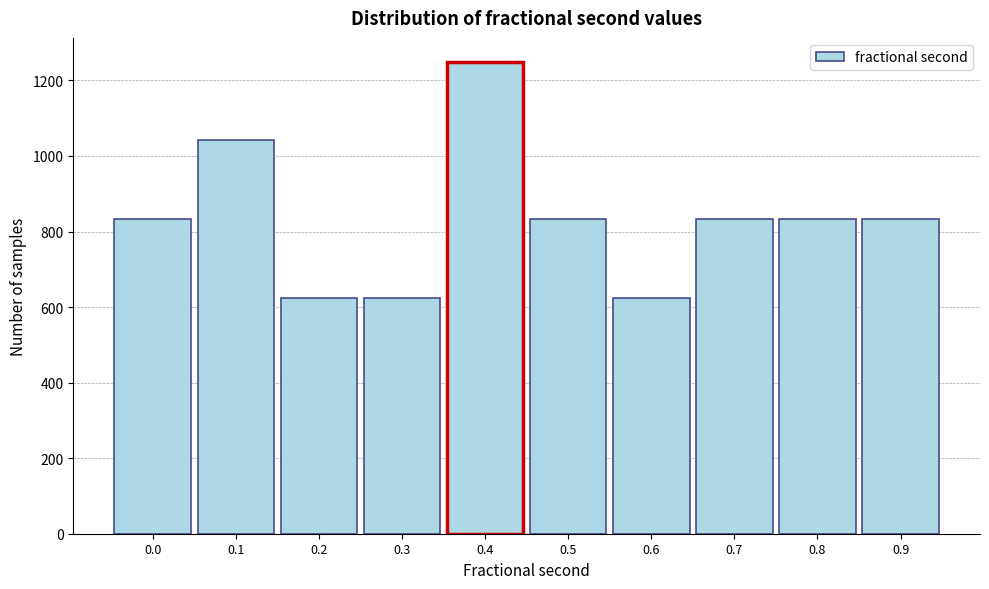

What is the change in value from 0.0 to 0.3?

-209